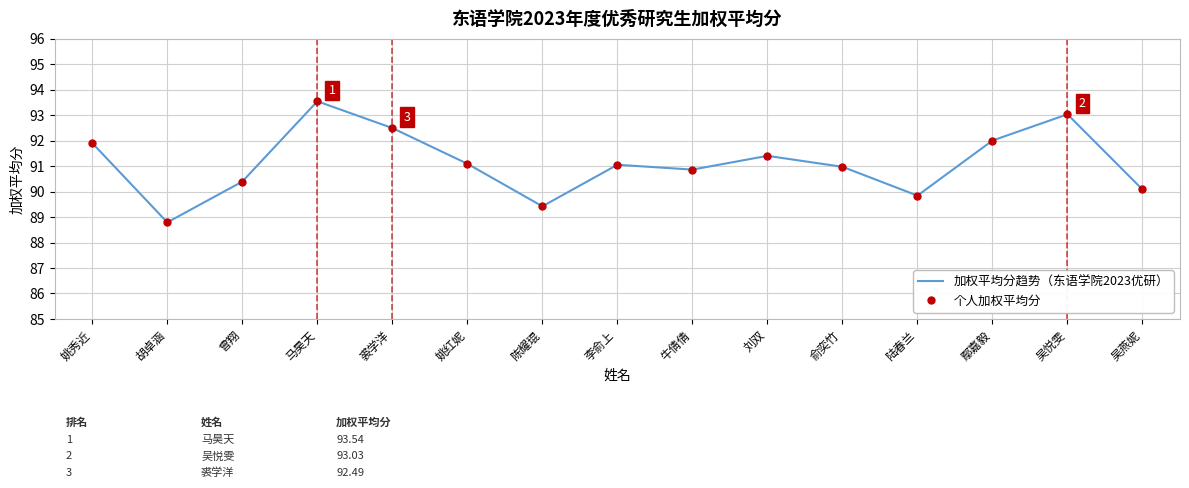

Between 姚红妮 and 曾翔, which is larger?

姚红妮